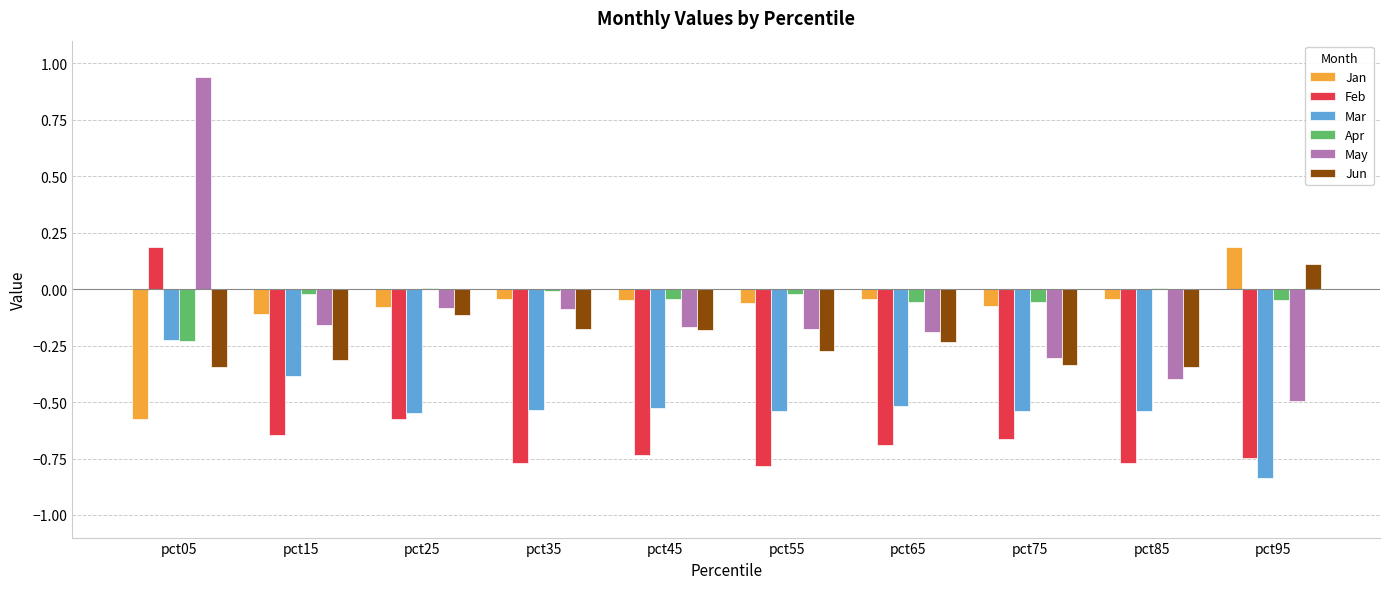

What is the sum of all Mar values?

-5.2